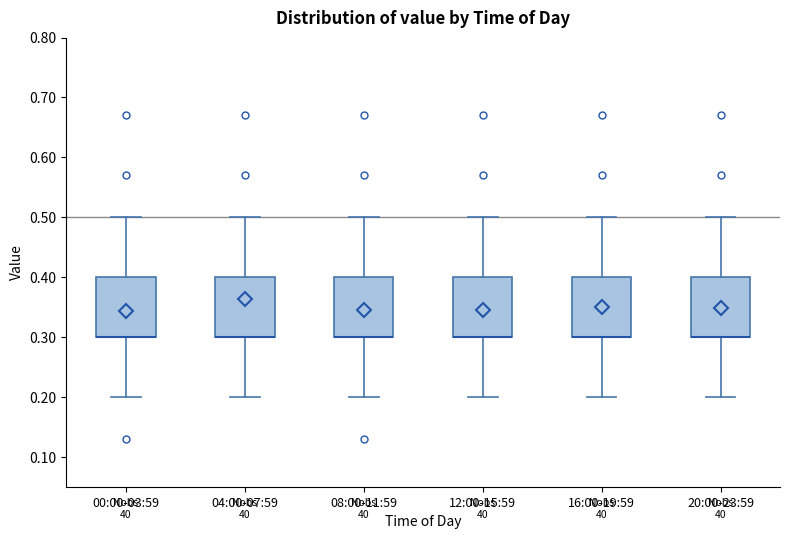

Reading left to right, transcribe this box plot: for each box, give where its median line is, the range the box spans, and where its two whiskers end, as read against the y-axis. The values are not printed on the chart, so give them approximately, as read against the axis.

00:00-03:59: median 0.3 (drawn on the box's lower edge), box 0.3 to 0.4, whiskers 0.2 to 0.5
04:00-07:59: median 0.3 (drawn on the box's lower edge), box 0.3 to 0.4, whiskers 0.2 to 0.5
08:00-11:59: median 0.3 (drawn on the box's lower edge), box 0.3 to 0.4, whiskers 0.2 to 0.5
12:00-15:59: median 0.3 (drawn on the box's lower edge), box 0.3 to 0.4, whiskers 0.2 to 0.5
16:00-19:59: median 0.3 (drawn on the box's lower edge), box 0.3 to 0.4, whiskers 0.2 to 0.5
20:00-23:59: median 0.3 (drawn on the box's lower edge), box 0.3 to 0.4, whiskers 0.2 to 0.5